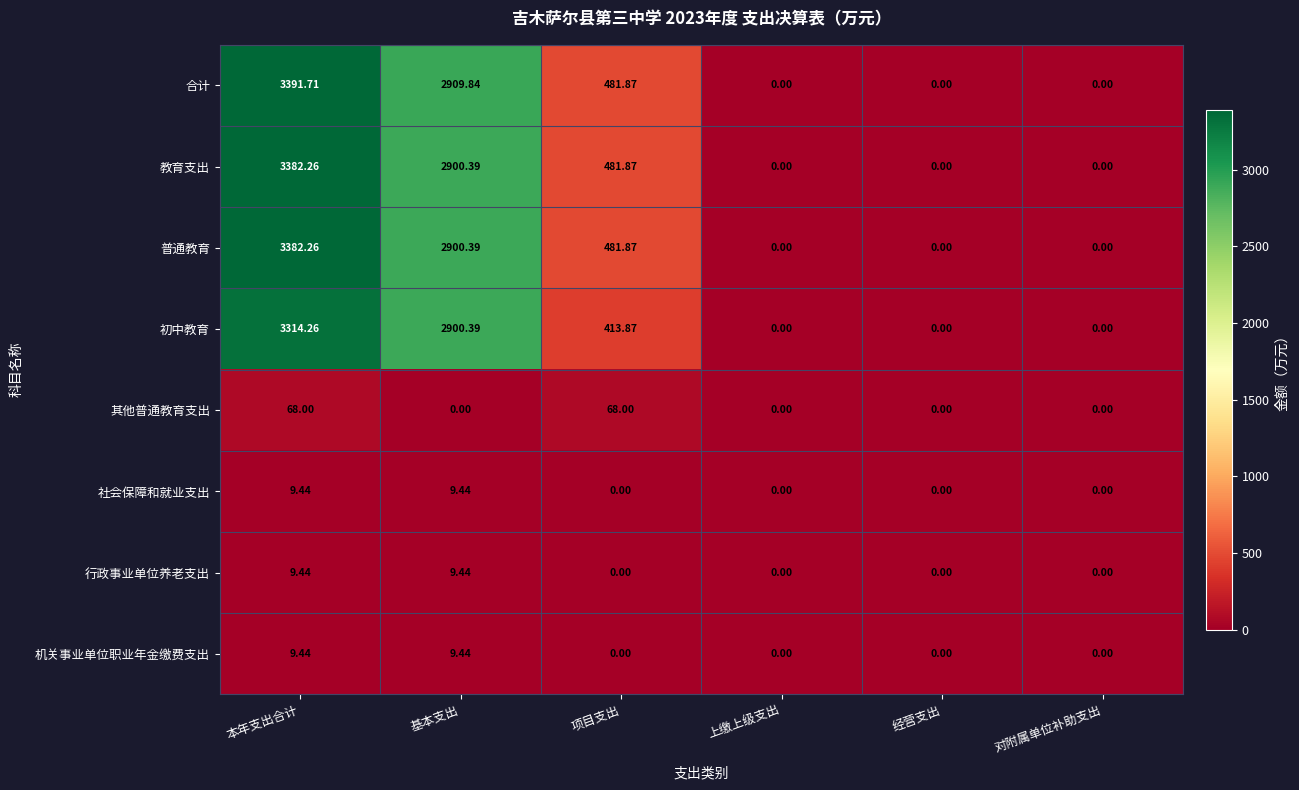

What is the total value across all series at 基本支出?

11639.3